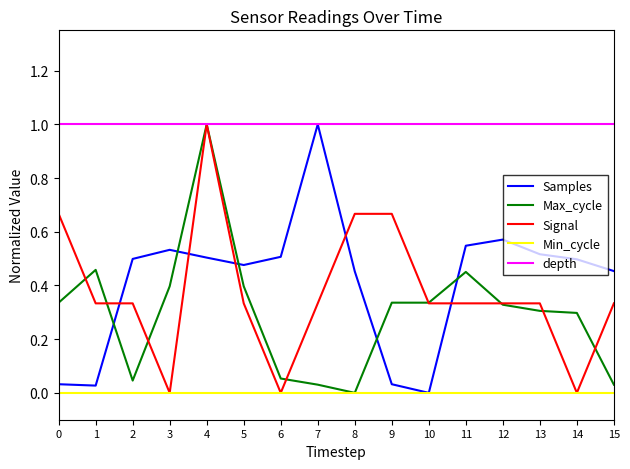

True or false: Samples has a value of 0.1 at 12.

False